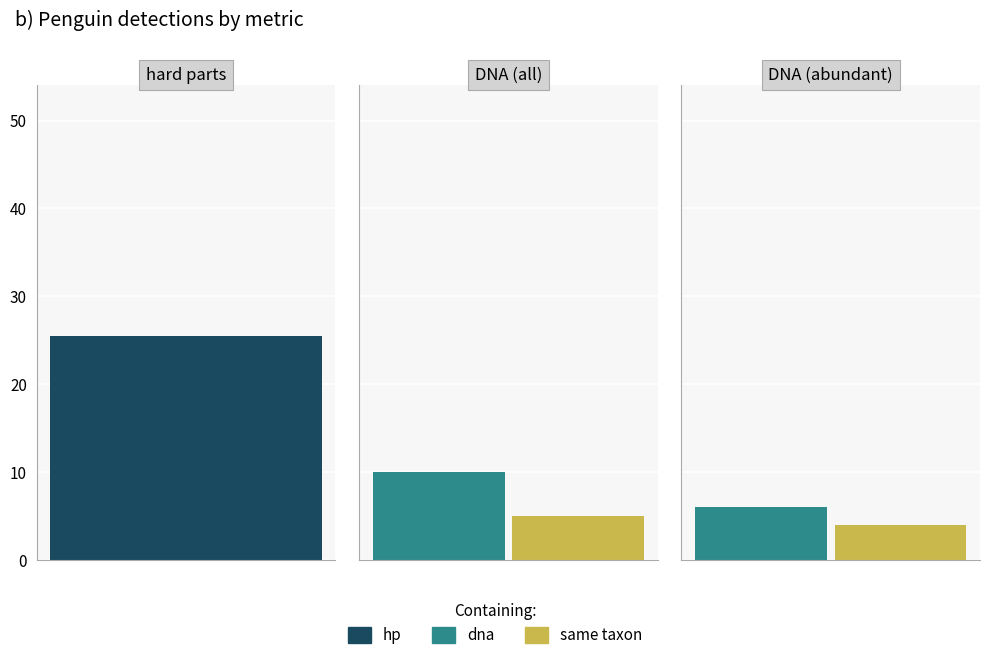

What value does the hp series have at 0?

25.5